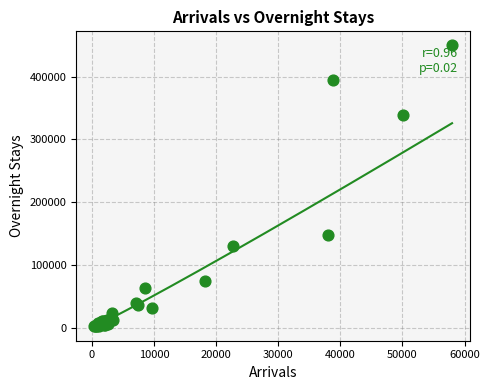

What Y value in the scatter plot is closest to 225969?

148072